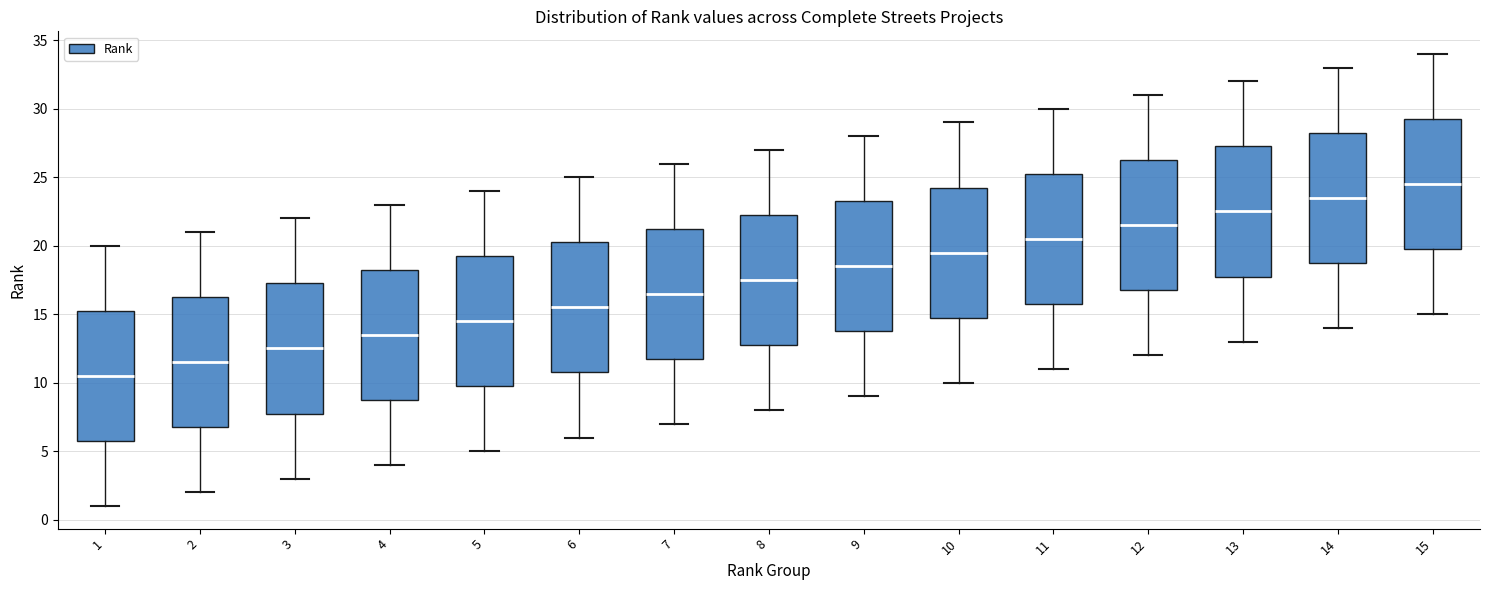

Reading left to right, transcribe this box plot: for each box, give where its median line is, the range the box spans, and where its two whiskers end, as read against the y-axis. The values are not printed on the chart, so give them approximately, as read against the axis.

1: median 10.5, box 6.0 to 15.5, whiskers 1.0 to 20.0
2: median 11.5, box 7.0 to 16.5, whiskers 2.0 to 21.0
3: median 12.5, box 8.0 to 17.5, whiskers 3.0 to 22.0
4: median 13.5, box 9.0 to 18.5, whiskers 4.0 to 23.0
5: median 14.5, box 10.0 to 19.5, whiskers 5.0 to 24.0
6: median 15.5, box 11.0 to 20.5, whiskers 6.0 to 25.0
7: median 16.5, box 12.0 to 21.5, whiskers 7.0 to 26.0
8: median 17.5, box 13.0 to 22.5, whiskers 8.0 to 27.0
9: median 18.5, box 14.0 to 23.5, whiskers 9.0 to 28.0
10: median 19.5, box 15.0 to 24.5, whiskers 10.0 to 29.0
11: median 20.5, box 16.0 to 25.5, whiskers 11.0 to 30.0
12: median 21.5, box 17.0 to 26.5, whiskers 12.0 to 31.0
13: median 22.5, box 18.0 to 27.5, whiskers 13.0 to 32.0
14: median 23.5, box 19.0 to 28.5, whiskers 14.0 to 33.0
15: median 24.5, box 20.0 to 29.5, whiskers 15.0 to 34.0